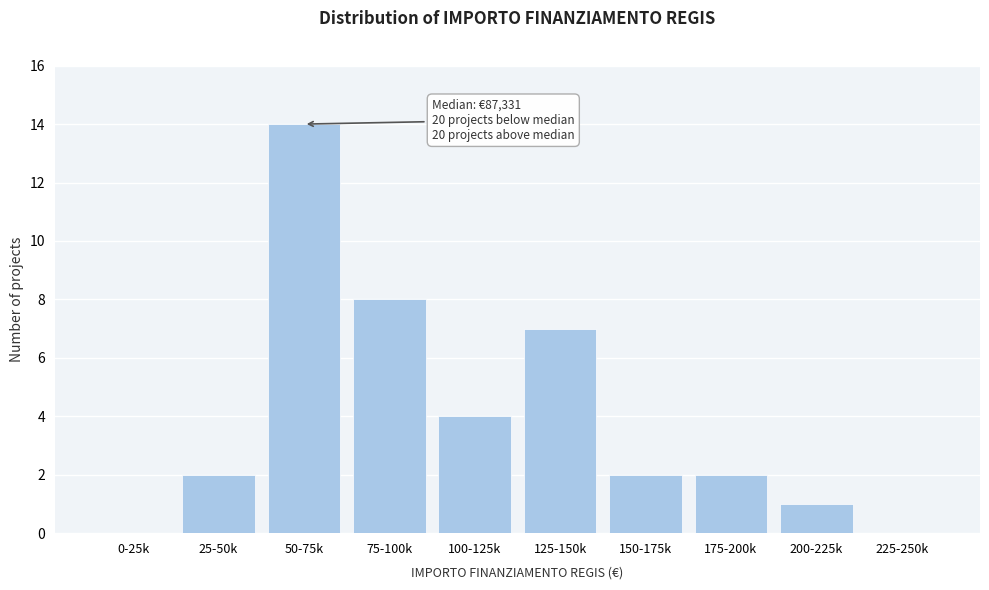

Reading right to left, what are all the values shown in this chart?

225-250k=0	200-225k=1	175-200k=2	150-175k=2	125-150k=7	100-125k=4	75-100k=8	50-75k=14	25-50k=2	0-25k=0